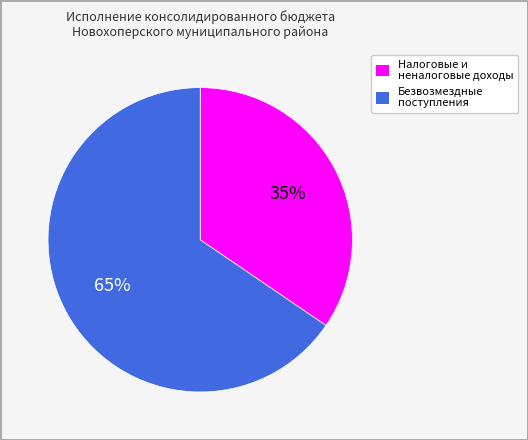

Rank the categories by value from highest to lowest.

Безвозмездные поступления, Налоговые и неналоговые доходы